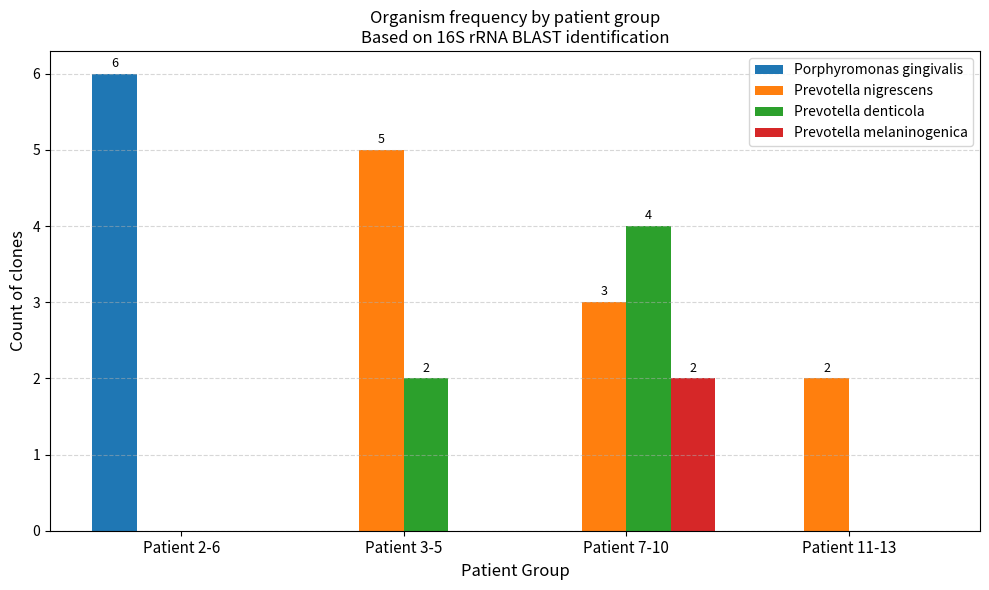

Which series changed the most between Patient 2-6 and Patient 3-5?

Porphyromonas gingivalis